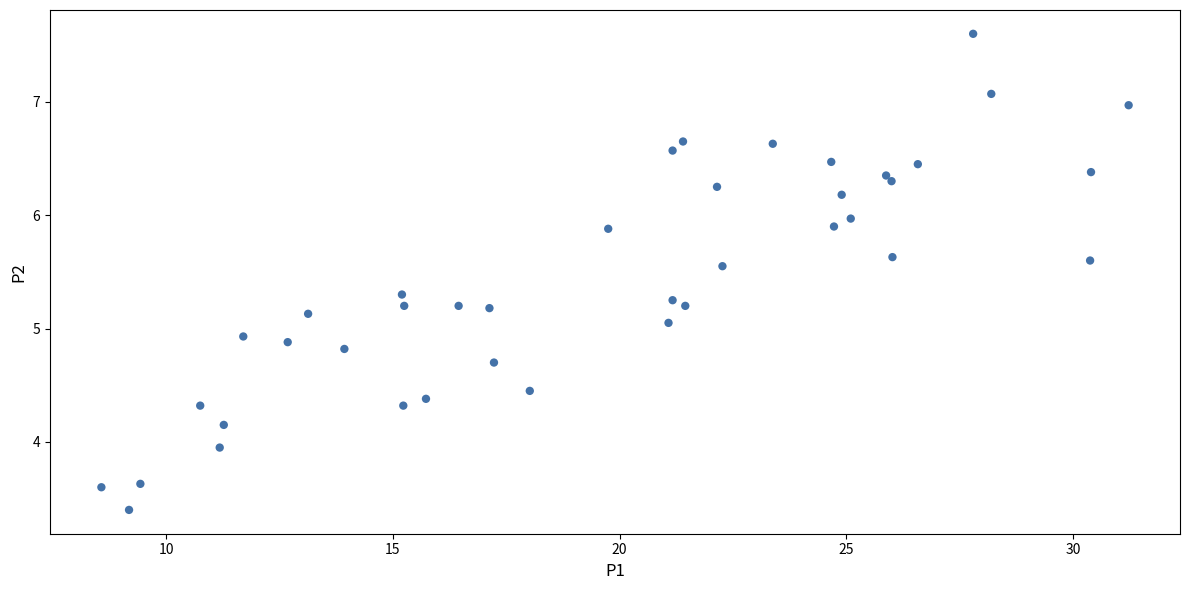

What is the range of X values (max minus min)?

22.7